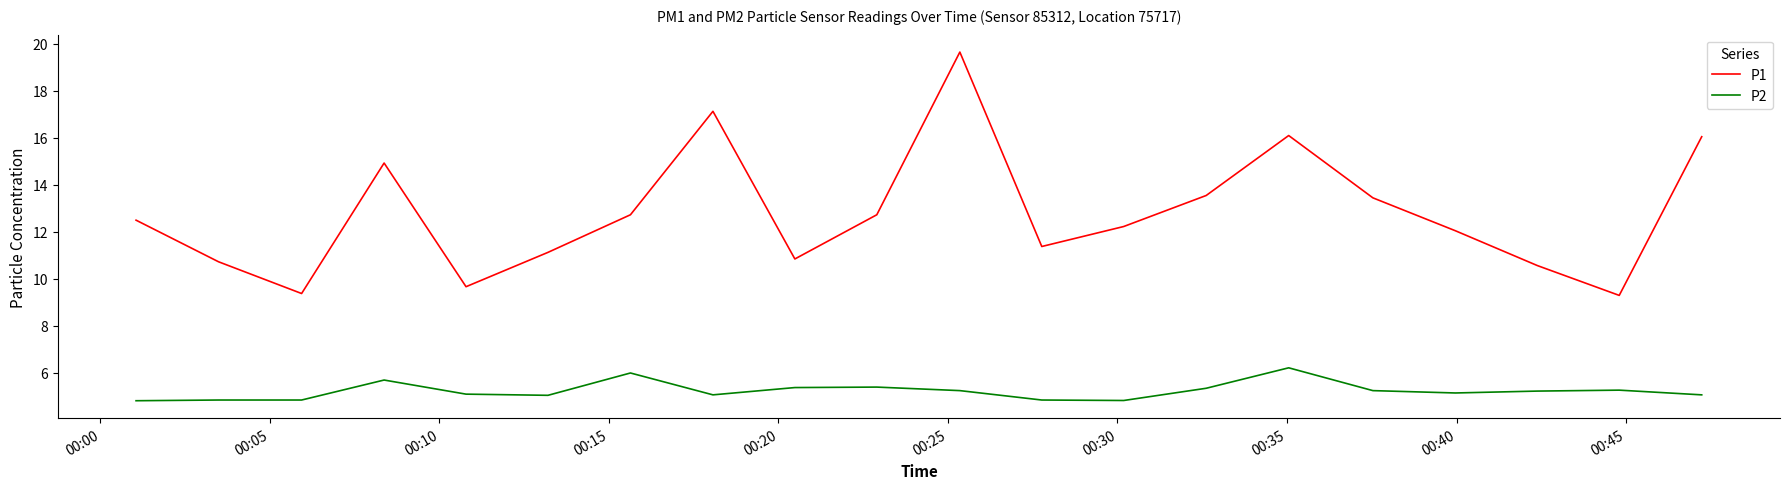

Which series has the largest total across all categories?

P1